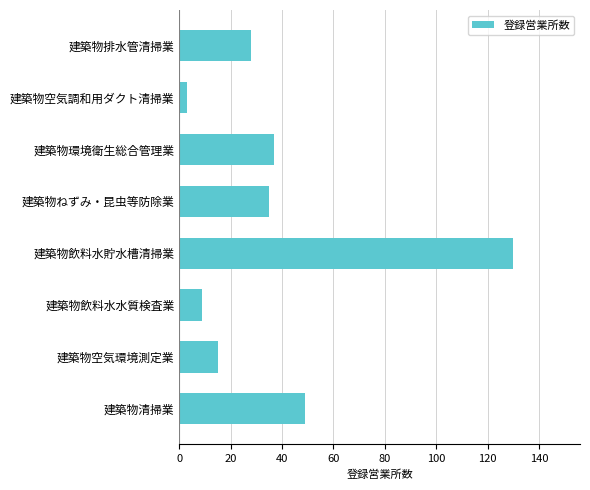

What is the maximum value shown in the chart?

130